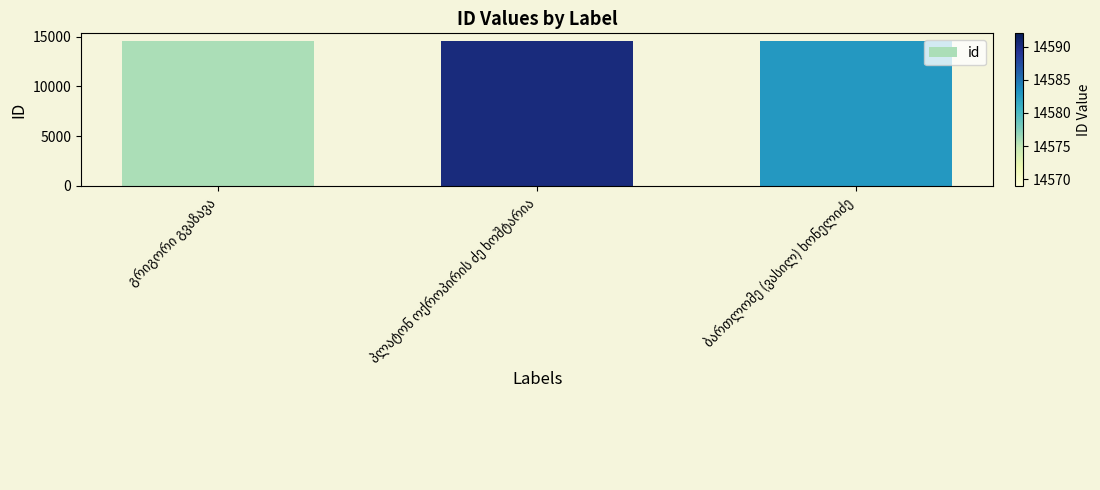

What is the value of the 1st bar from the left?

14569